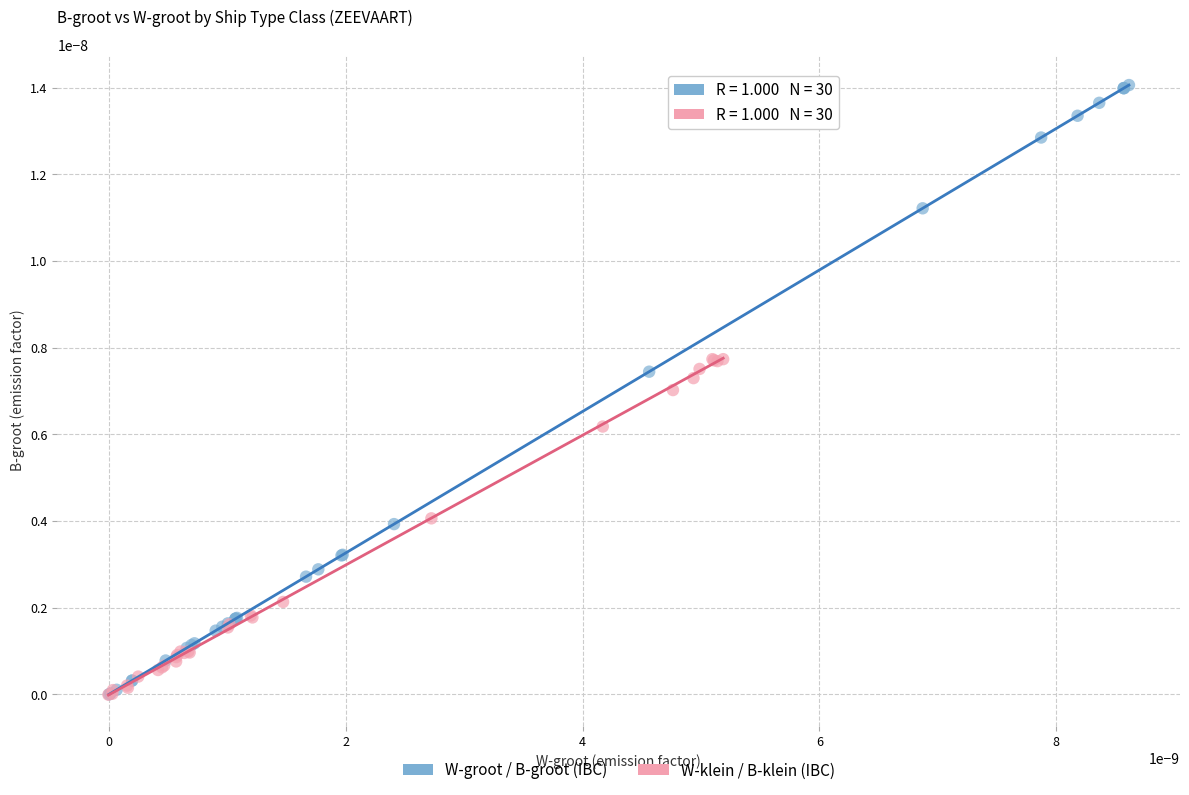

What are all the series names shown in the legend?

W-groot / B-groot (IBC), W-klein / B-klein (IBC)